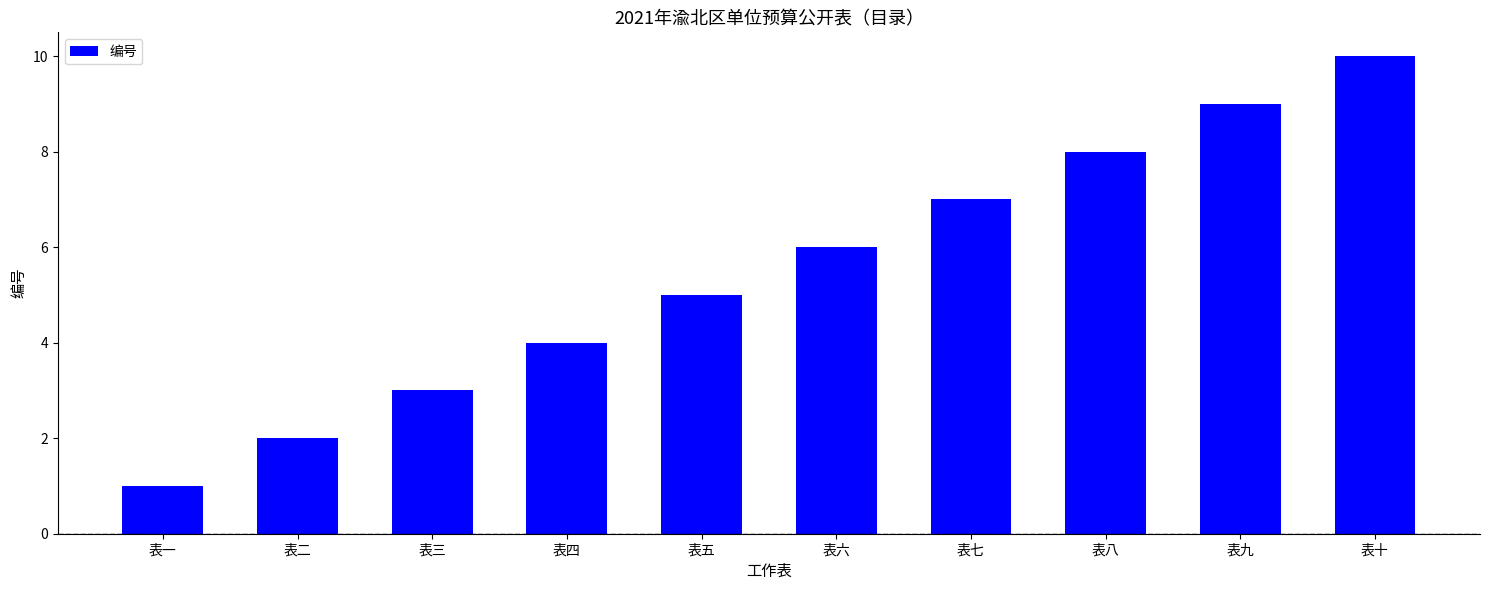

What is the greatest value displayed?

10